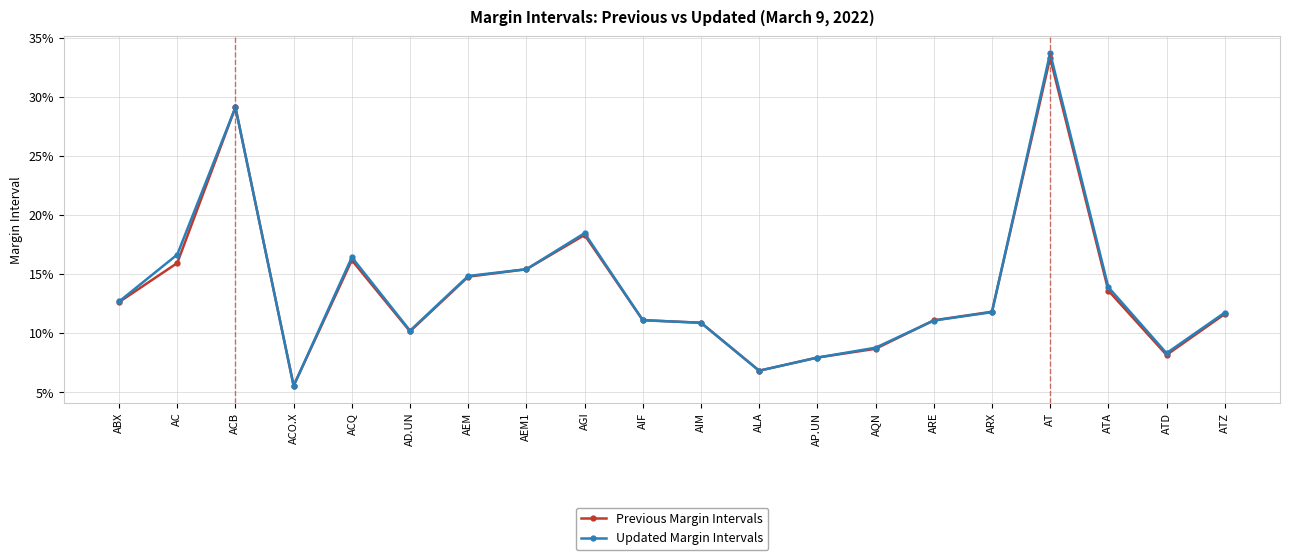

Does the chart have visible grid lines?

Yes